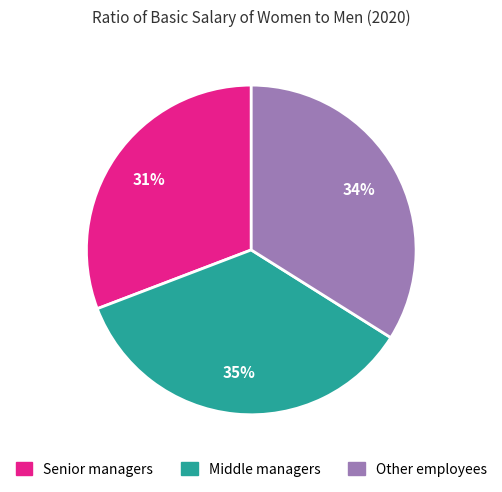

True or false: Other employees accounts for 26% of the total.

False